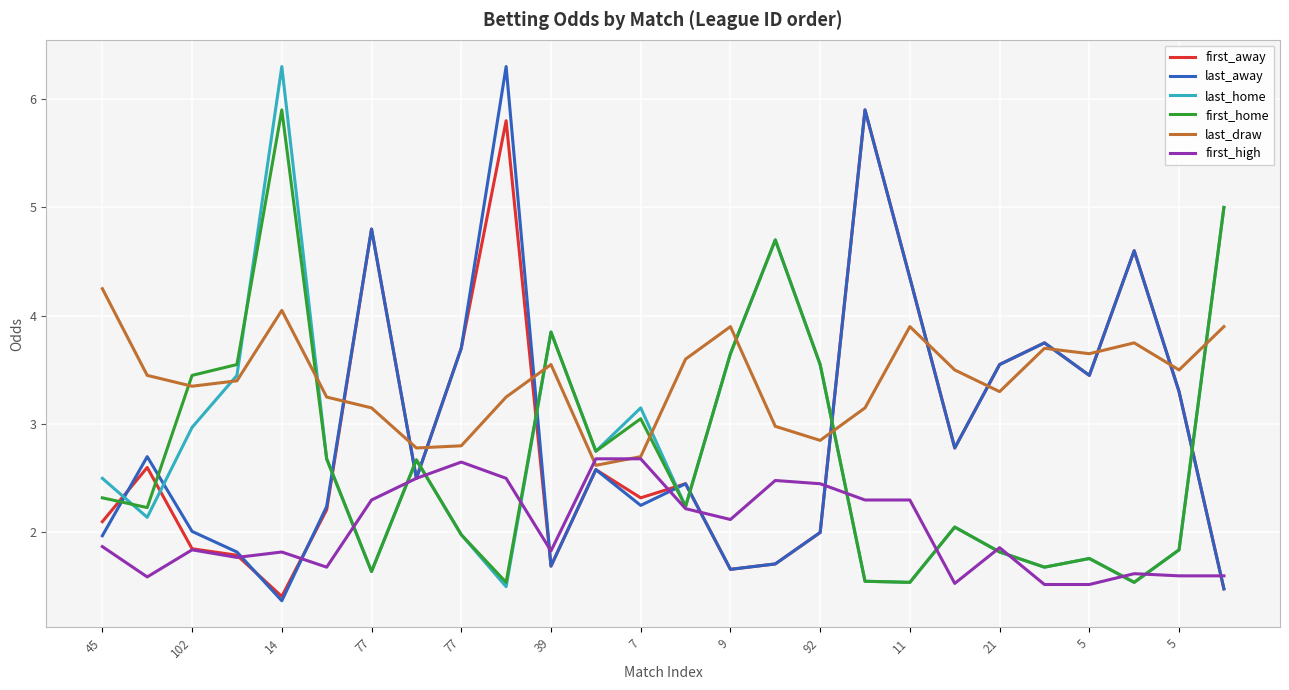

True or false: last_home has more than 0 points higher than both neighbors.

True